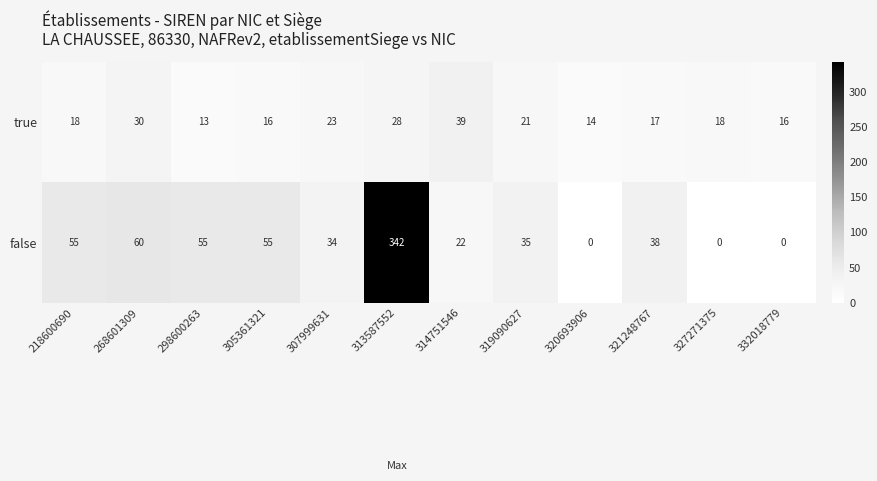

The value of true at 319090627 is 21. True or false?

True